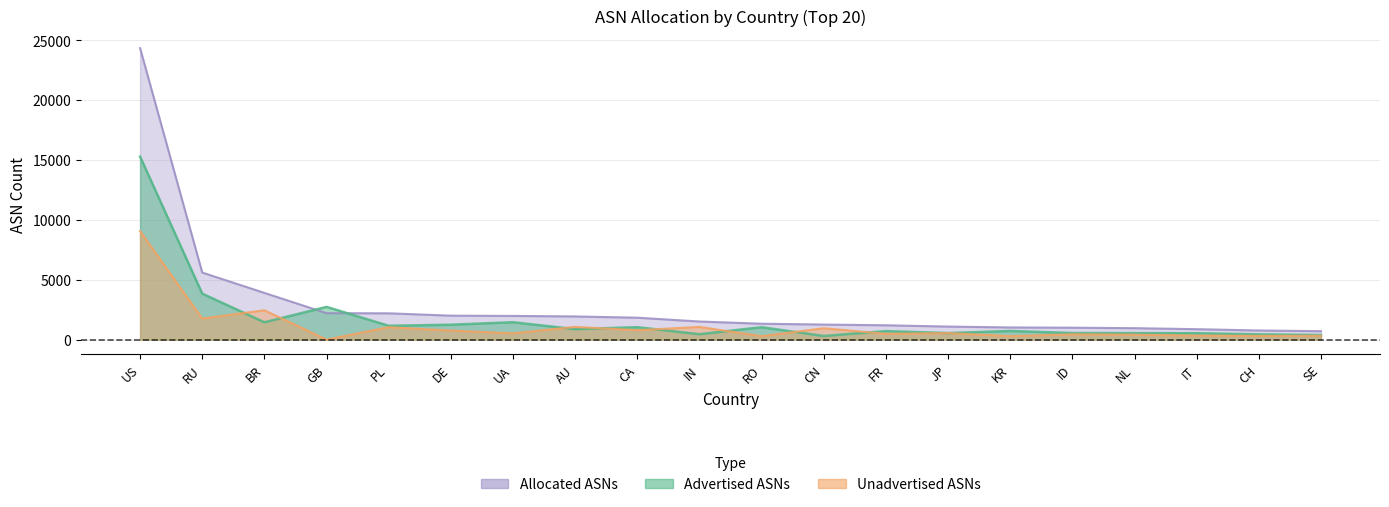

What is the difference between the highest and lowest values at US?

15286